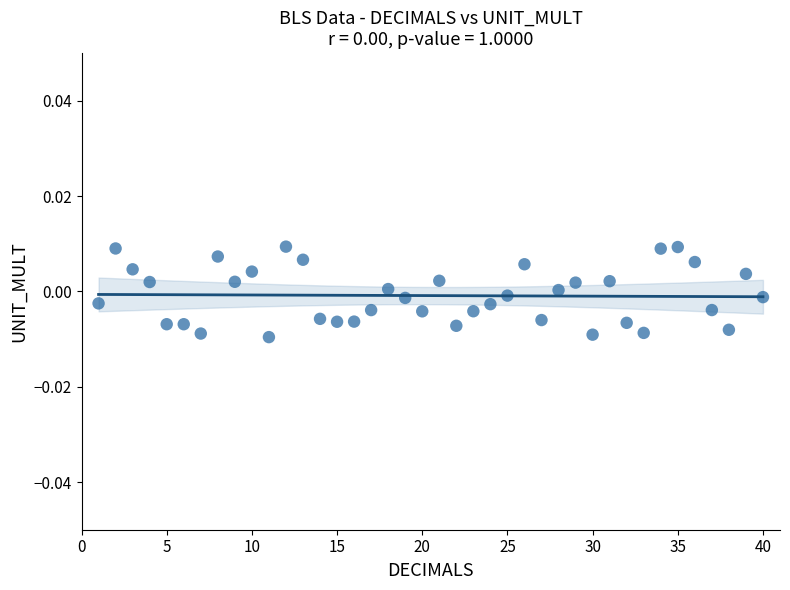

What is the range of X values (max minus min)?

39.0